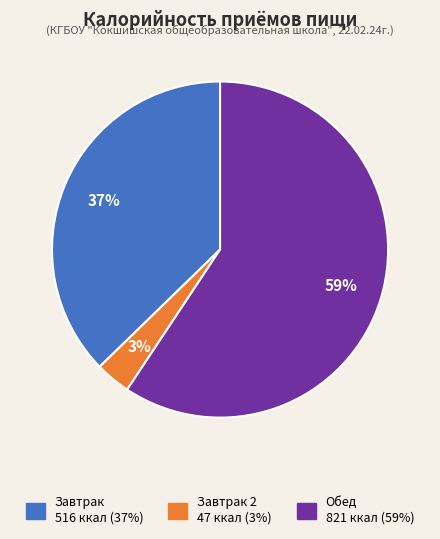

Is there any slice that represents more than half of the pie?

Yes